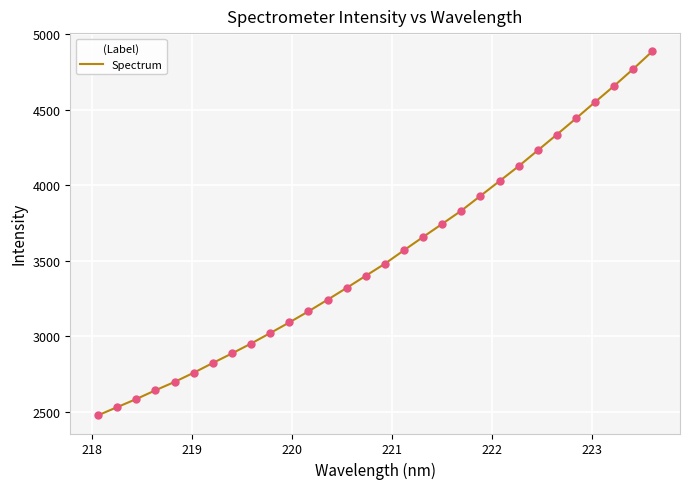

What is the maximum value shown in the chart?

4887.0